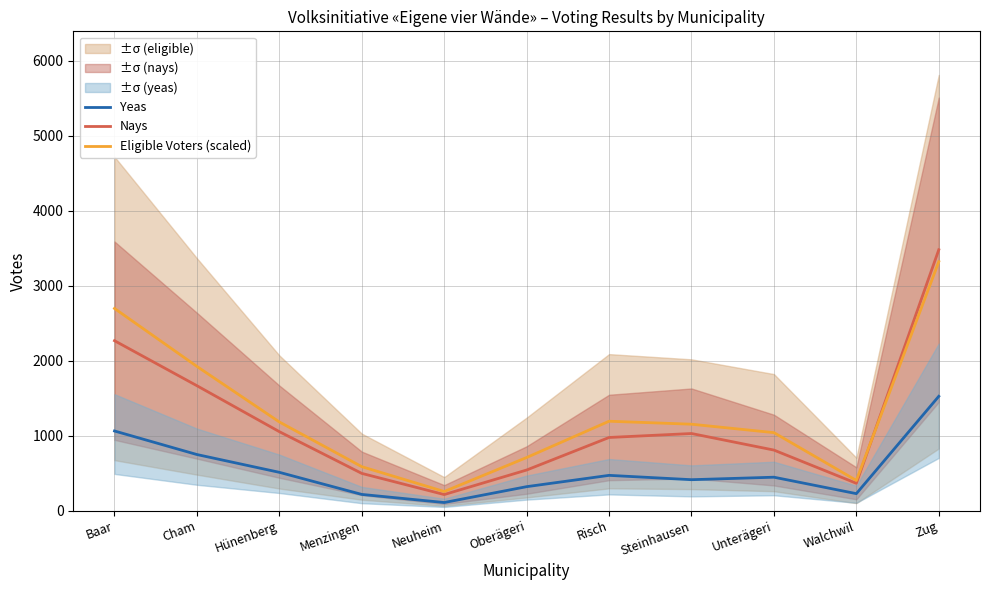

Reading left to right, transcribe all the data shown in this chart.

Yeas: 1062.8	748.8	511.6	217.1	109.2	320.4	471.2	413.4	446.6	227.5	1524.9
Nays: 2266.2	1666.2	1053.6	497.4	215.4	542.4	976.2	1029.0	808.2	365.4	3478.2
Eligible Voters (scaled): 2696.0	1923.0	1182.8	587.0	255.8	709.0	1192.8	1153.0	1040.6	403.4	3319.4